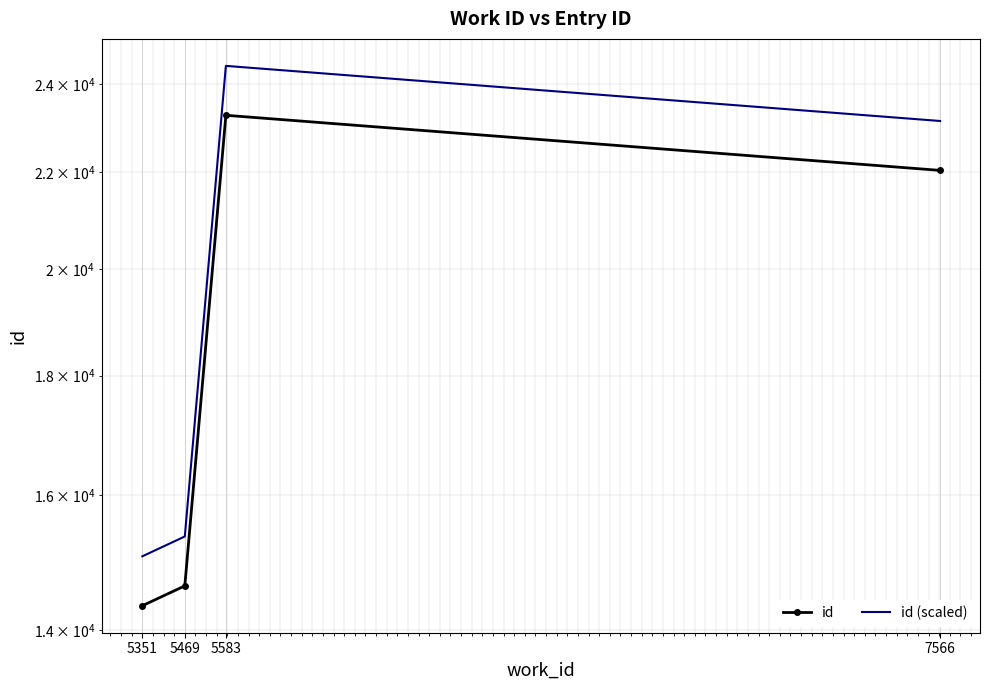

Where is id (scaled) nearest to the value 19749?

7566